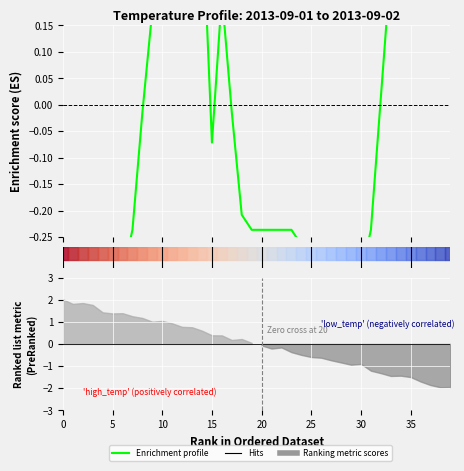

The chart shows a value of -0.0 at 2013-09-01 08:00. True or false?

False